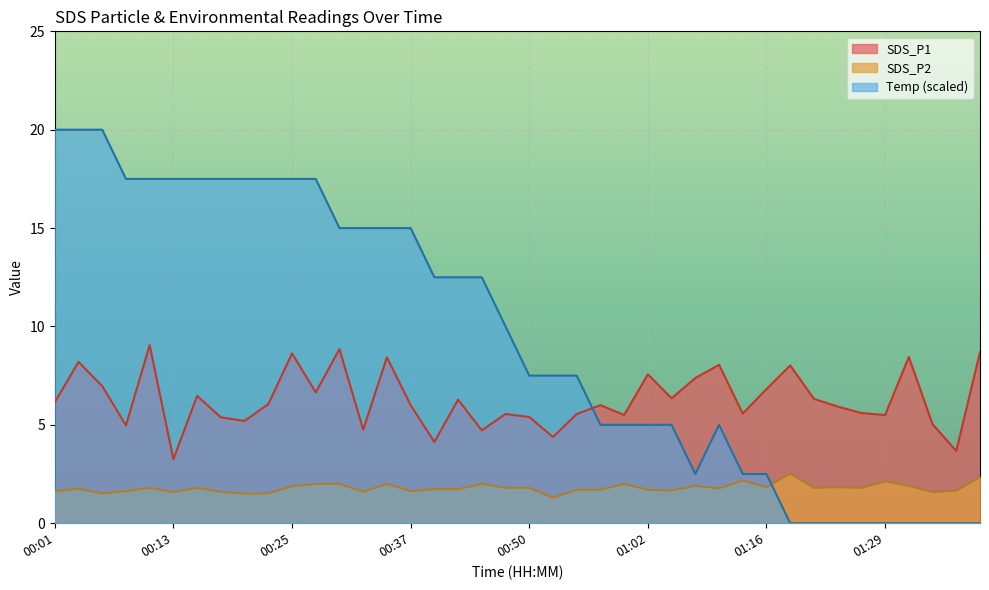

The value of SDS_P2 at 00:55 is 2.3. True or false?

False